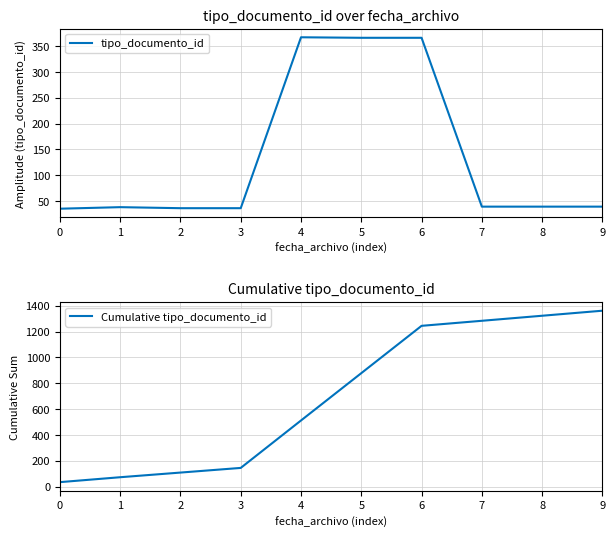

What is the maximum value for tipo_documento_id?

367